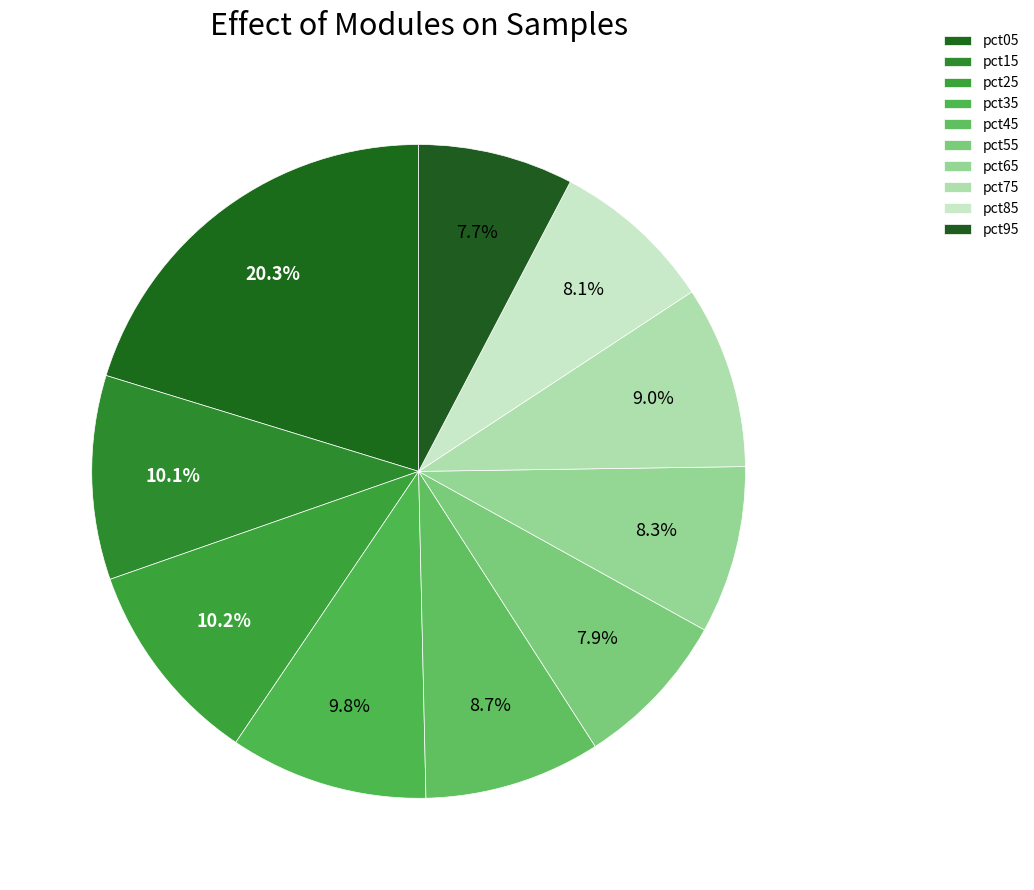

What percentage is NOT represented by pct25?

89.8%